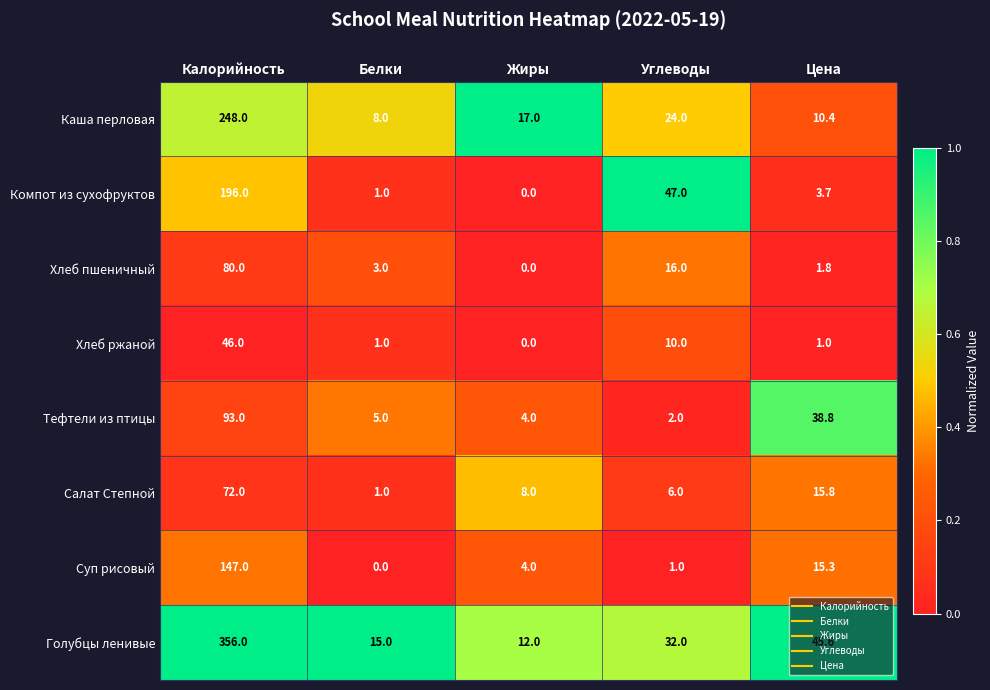

What is the difference between the Хлеб ржаной values at Калорийность and Углеводы?

36.0